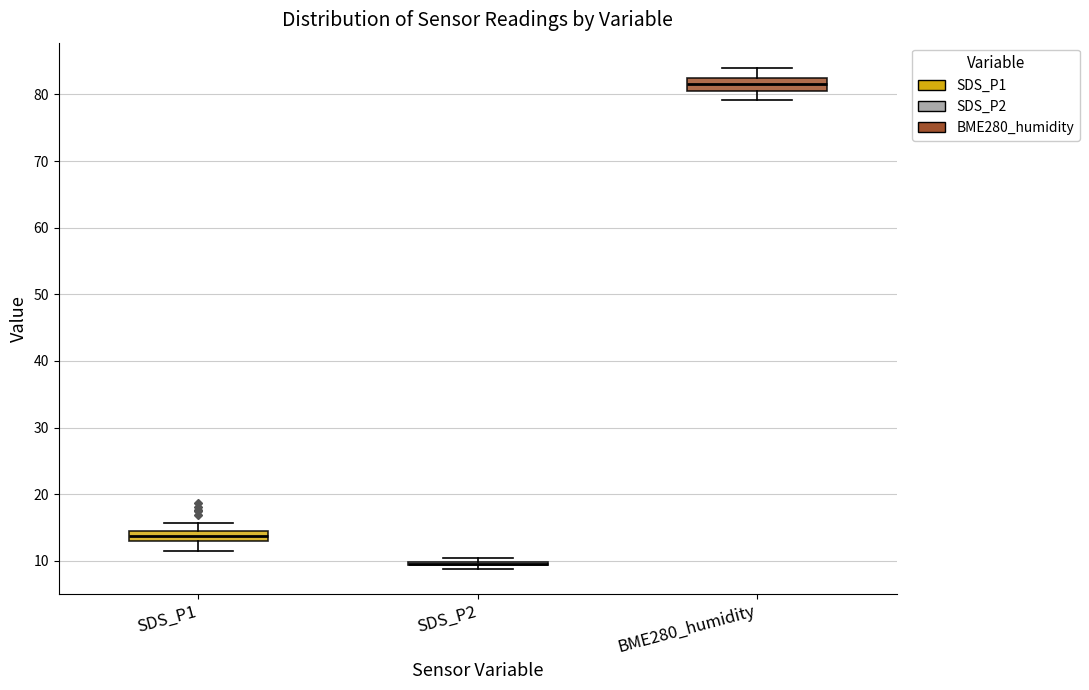

Where is the upper edge of the box for SDS_P1 on the y-axis? The values are not printed on the chart, so give them approximately, as read against the axis.

14